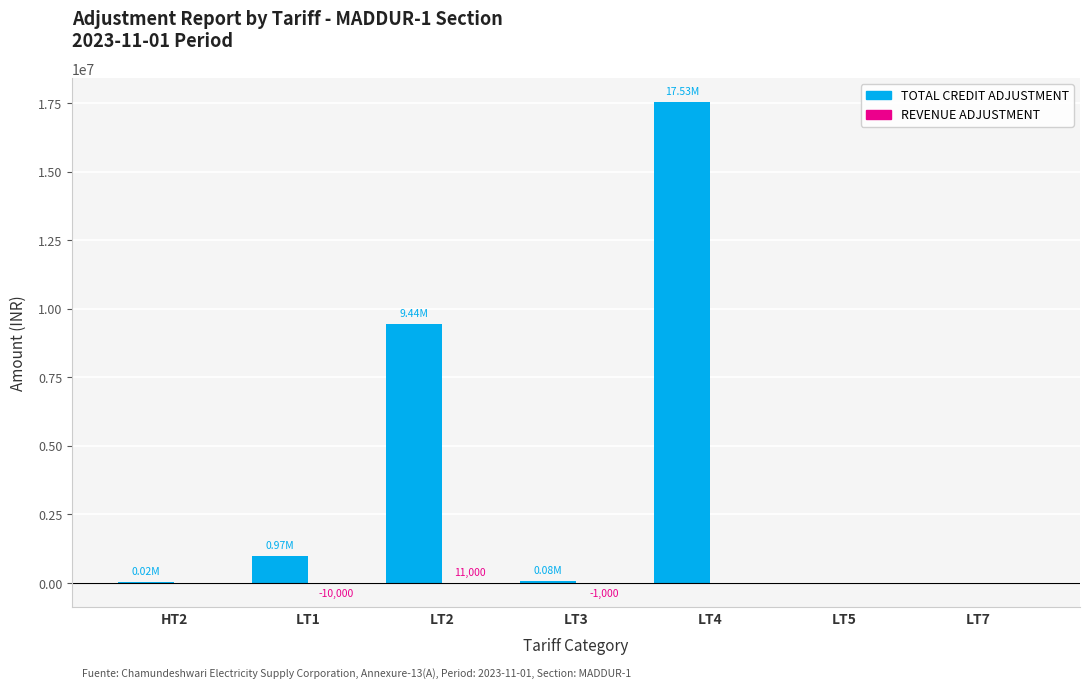

At which category is the sum across all series the highest?

LT4